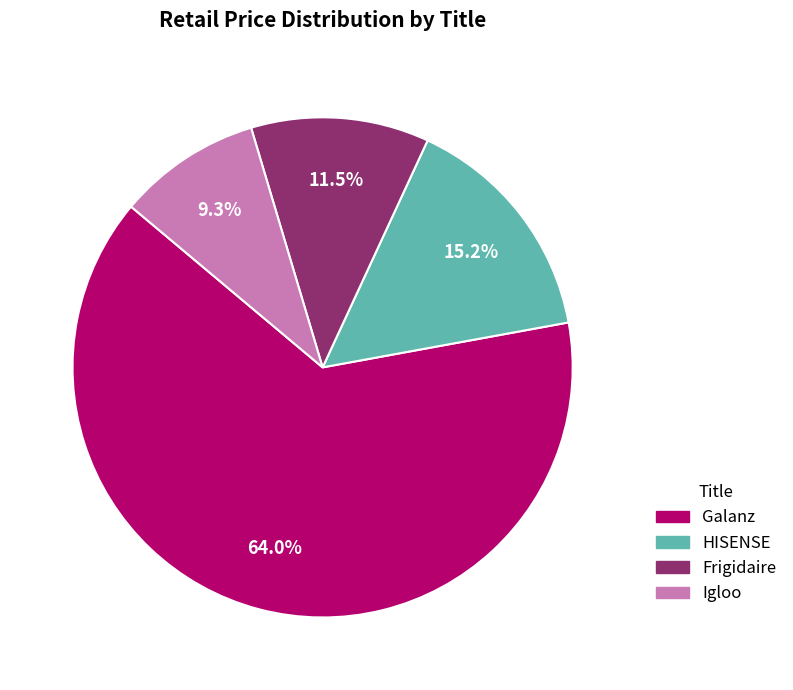

What is the majority slice?

Galanz